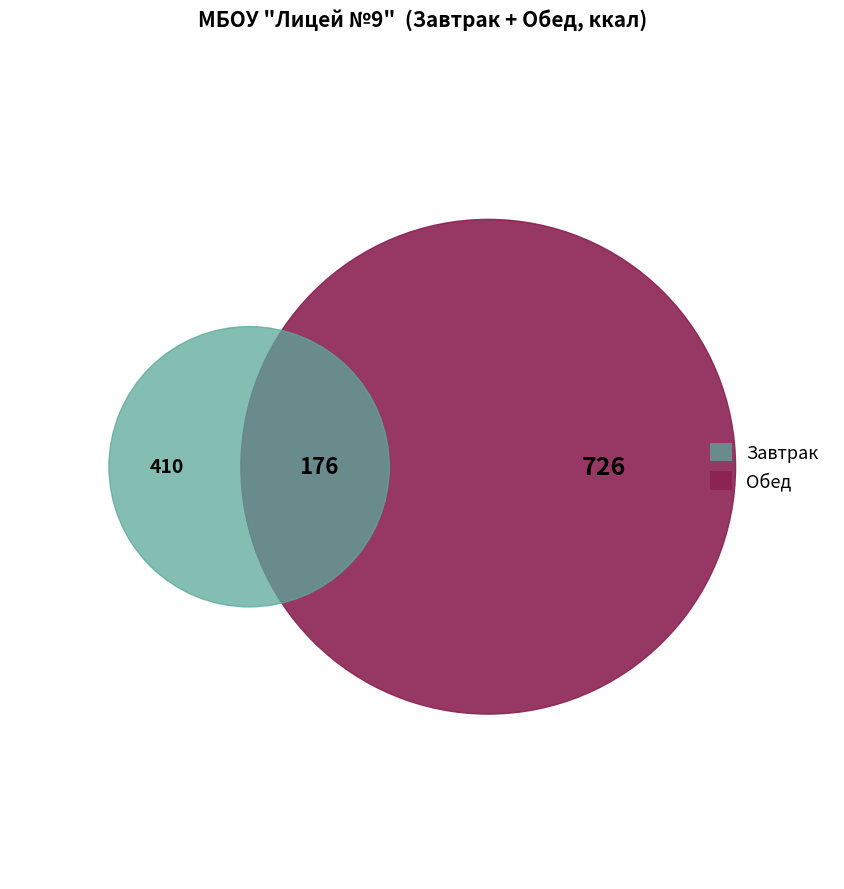

Is there a majority slice in this chart?

No